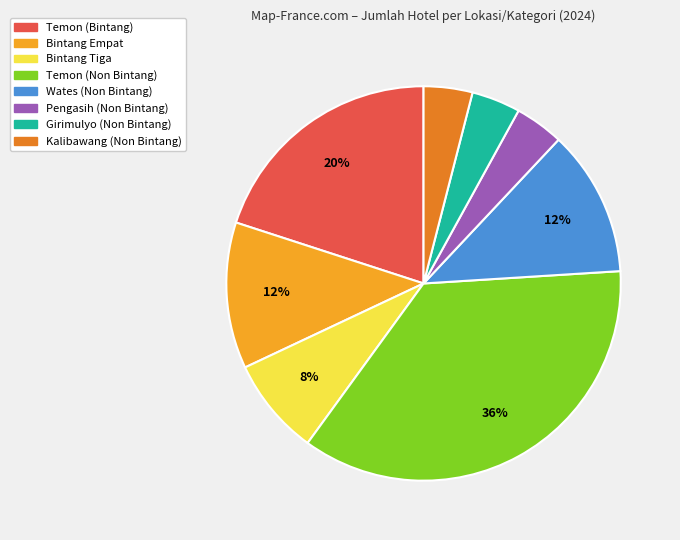

Is there a majority slice in this chart?

No